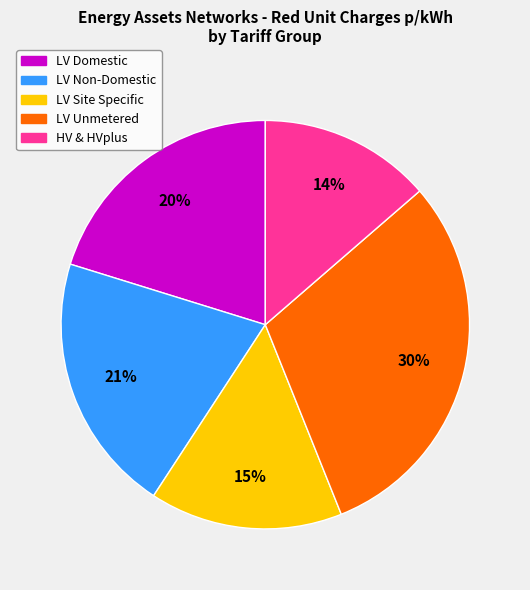

Approximately how many times larger is the value at LV Site Specific compared to HV & HVplus?

1.1